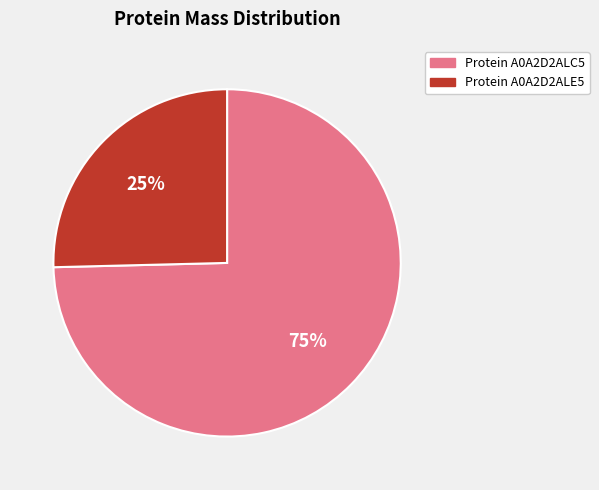

Is there a majority slice in this chart?

Yes